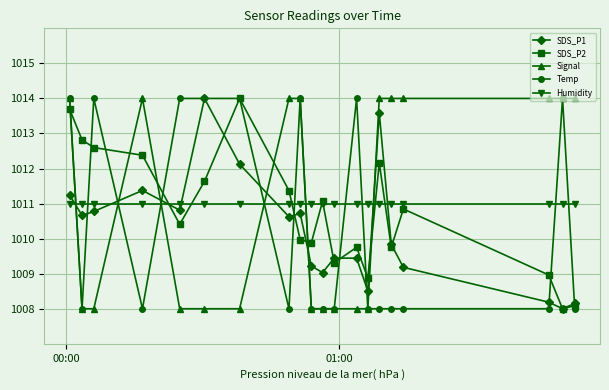

In SDS_P2, how many points are higher than both neighbors (excluding endpoints)?

5